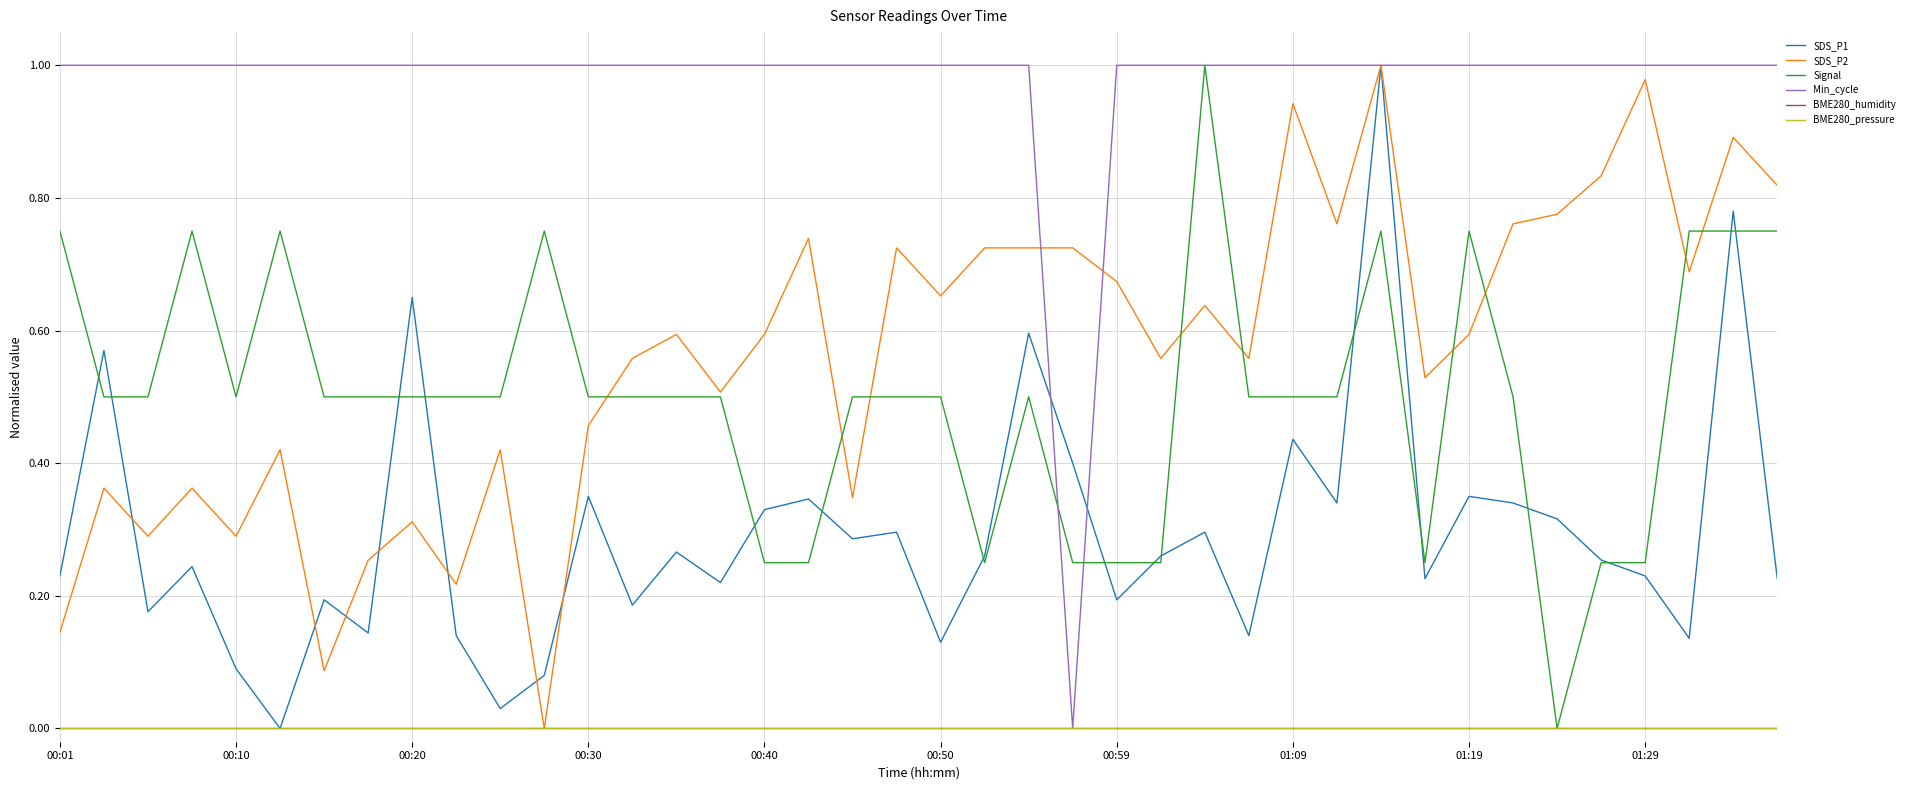

Is this an area chart (filled region under the line)?

No